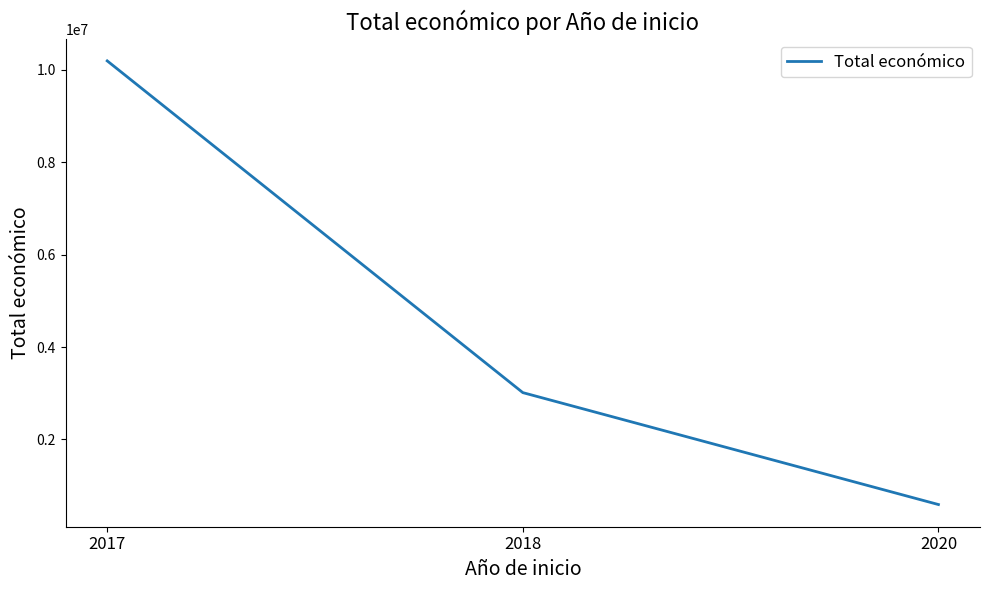

Does the chart display data point markers on the line(s)?

No